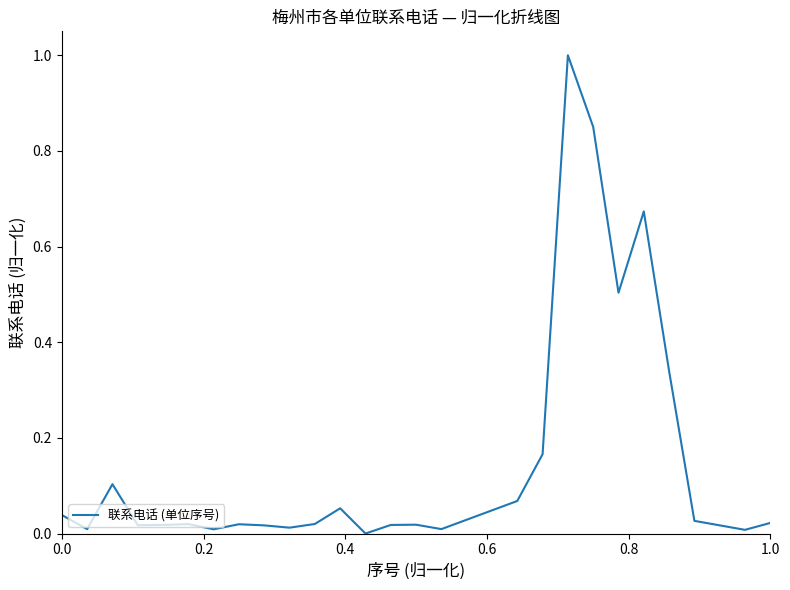

Does the chart have visible grid lines?

No